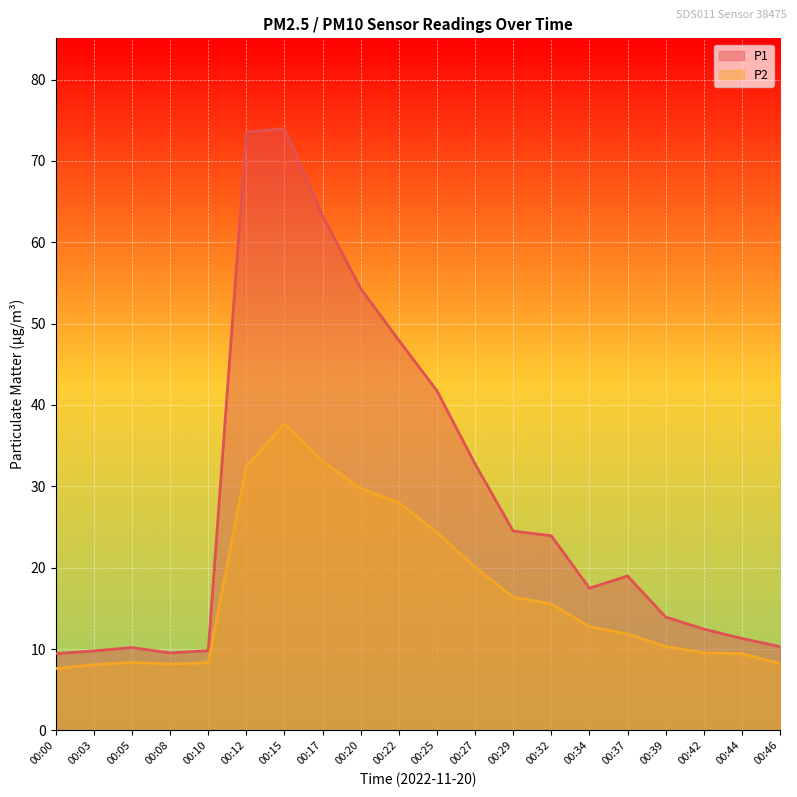

At which category does P2 reach its first local valley?

00:08